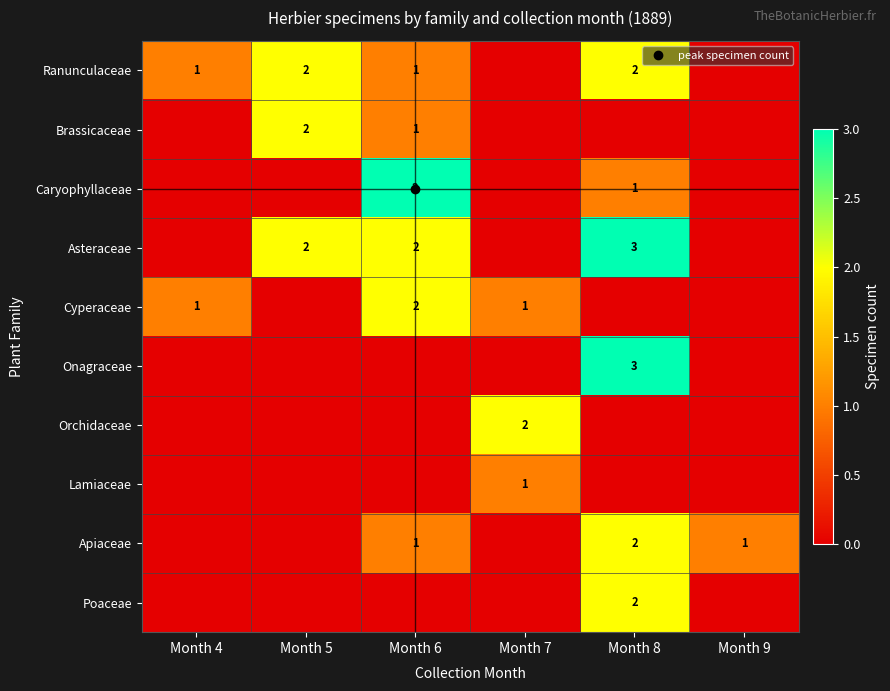

Between Month 9 and Month 8, which is larger?

Month 8